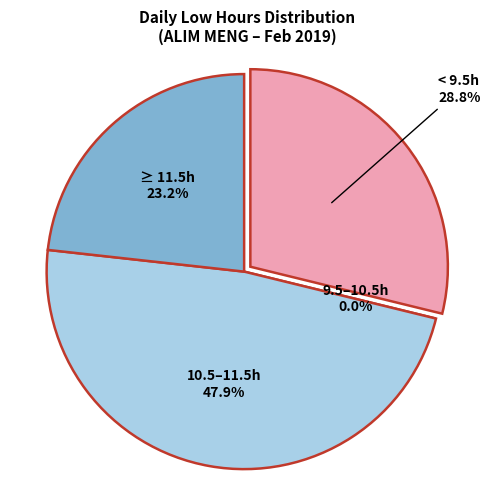

Does any single category account for the majority?

No